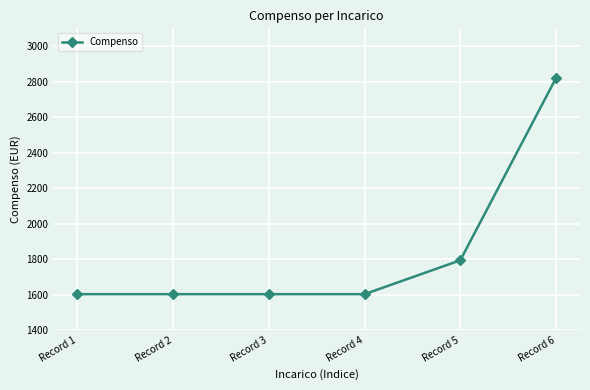

True or false: the data has more than 2 interior local peaks.

False